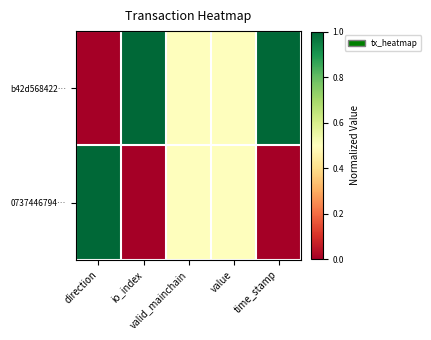

Reading right to left, what are all the values shown in this chart?

b42d568422…: time_stamp=1.0	value=0.5	valid_mainchain=0.5	io_index=1.0	direction=0.0
0737446794…: time_stamp=0.0	value=0.5	valid_mainchain=0.5	io_index=0.0	direction=1.0